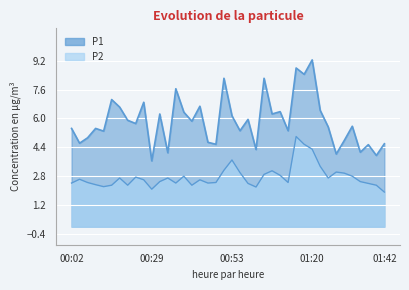

Is it true that P2 equals 5.2 at 00:53?

False